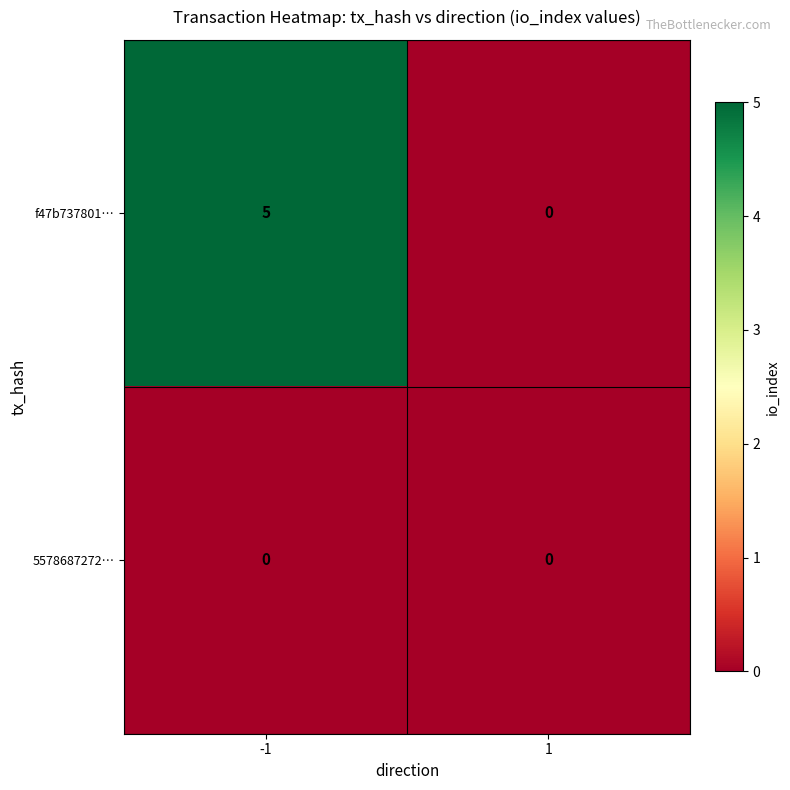

What is the maximum value shown in the chart?

5